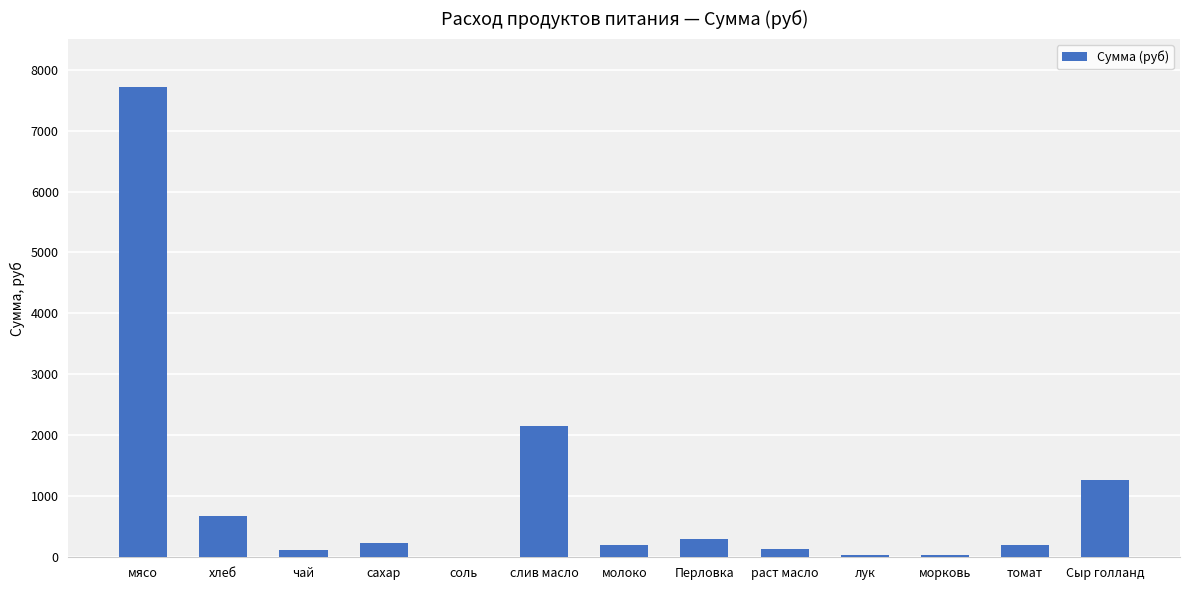

What is the greatest value displayed?

7717.5